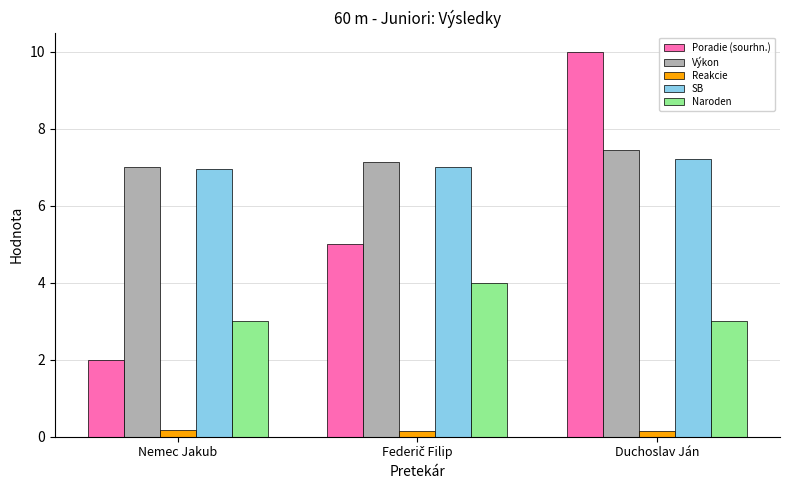

What are all the series names shown in the legend?

Poradie (sourhn.), Výkon, Reakcie, SB, Naroden